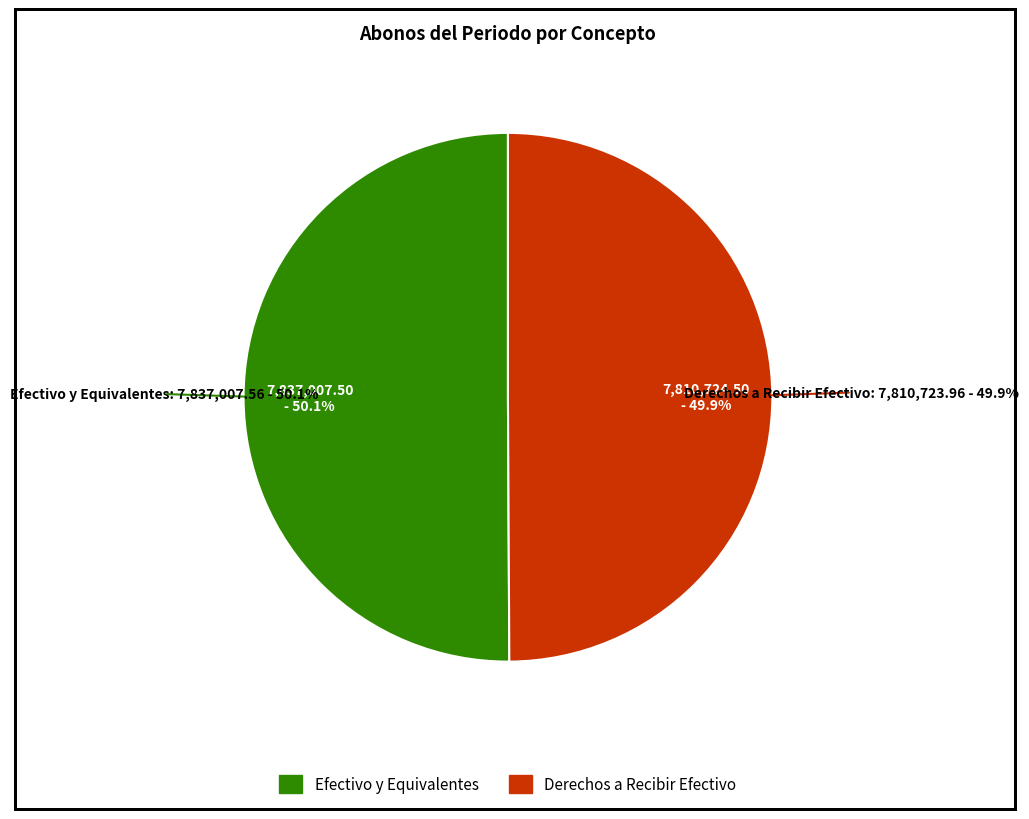

Which slice represents more than half of the pie?

Efectivo y Equivalentes